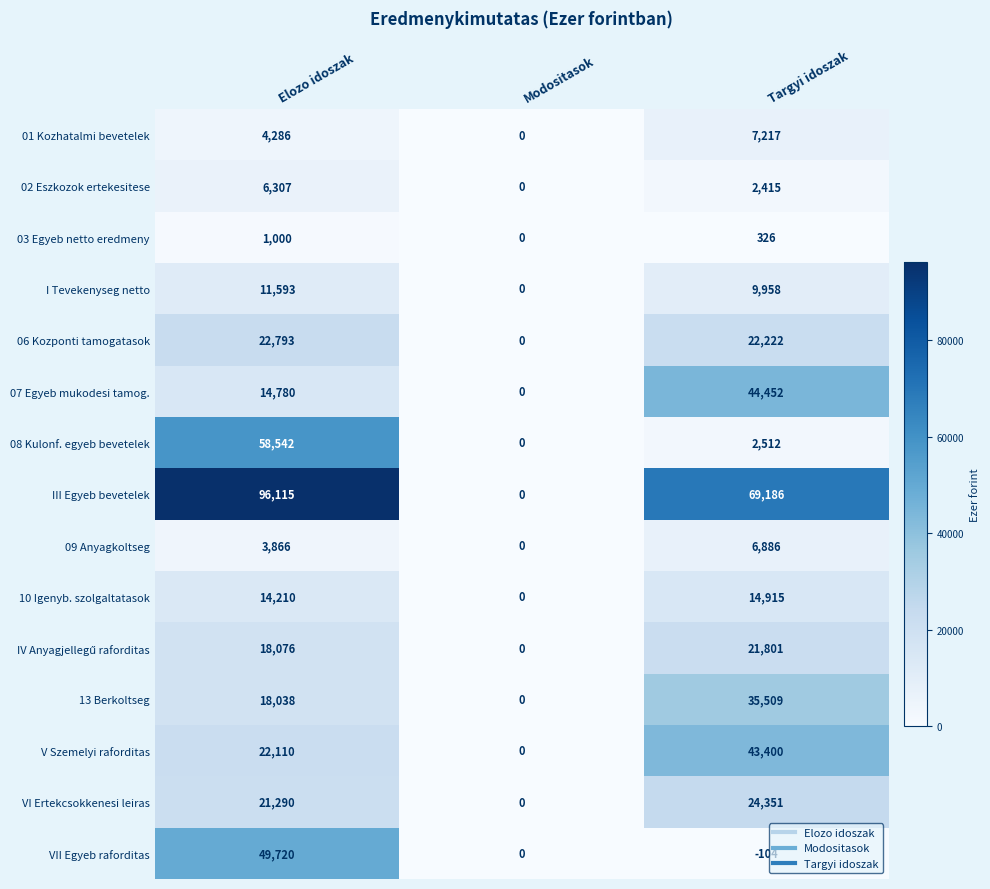

The value of 01 Kozhatalmi bevetelek at Modositasok is 0. True or false?

True